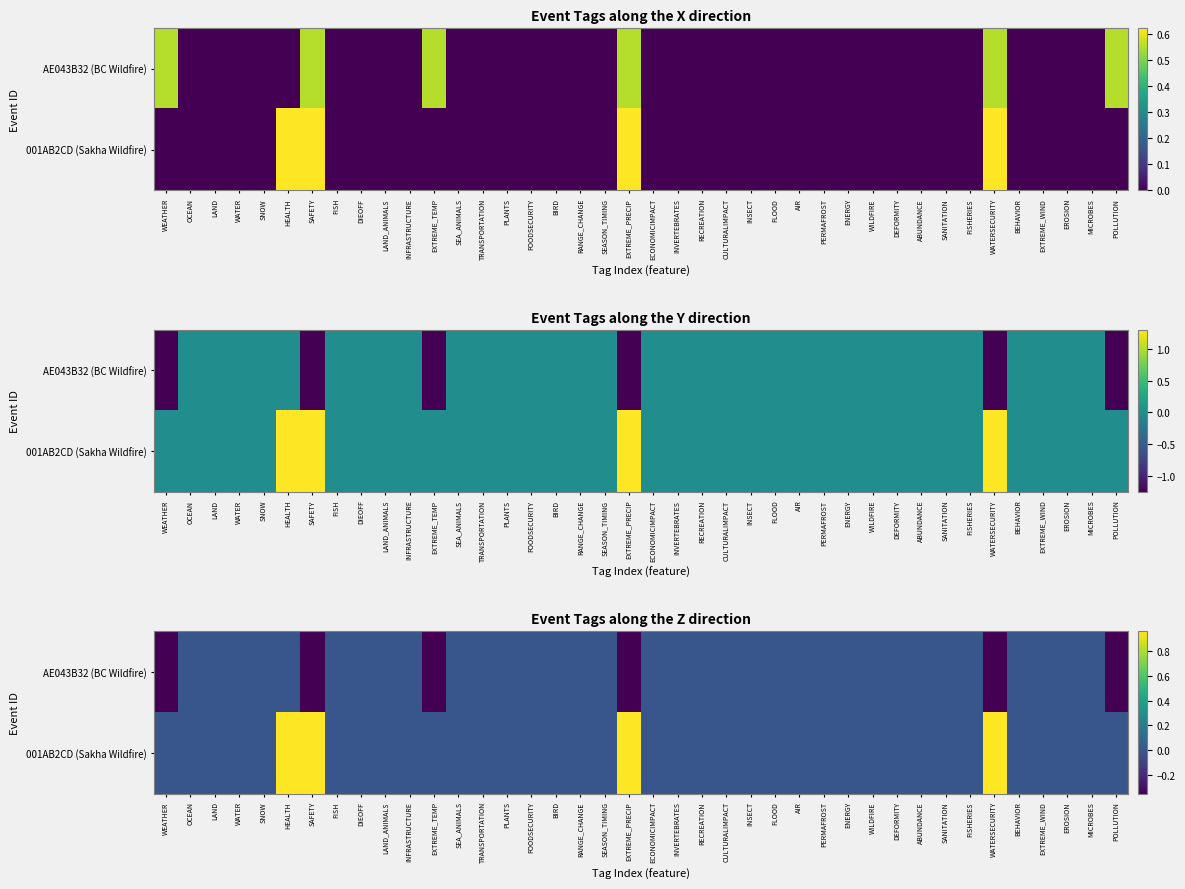

At which category is the sum across all series the highest?

HEALTH